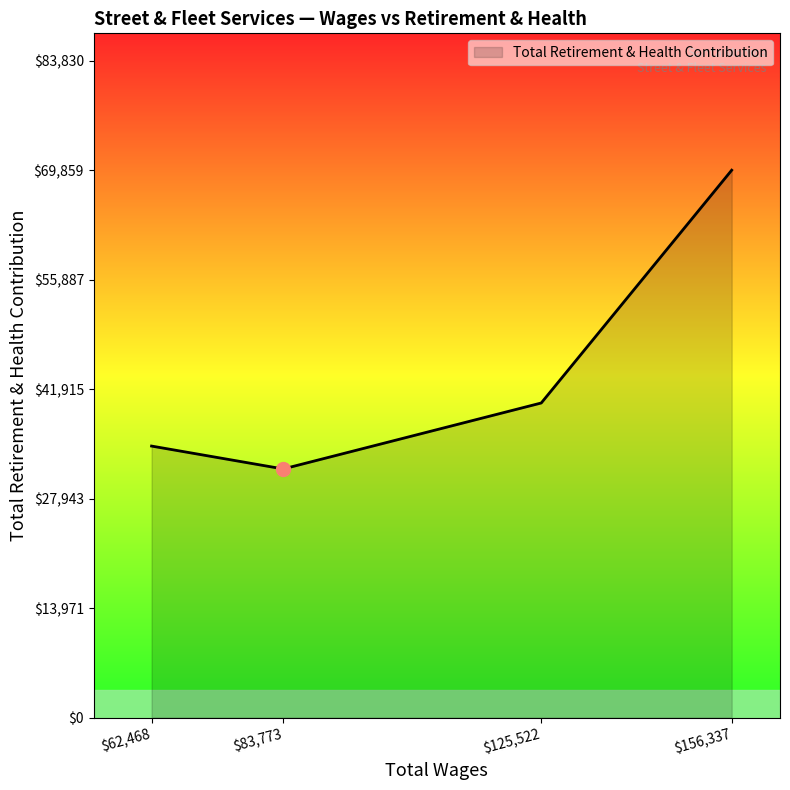

What is the maximum value shown in the chart?

69859